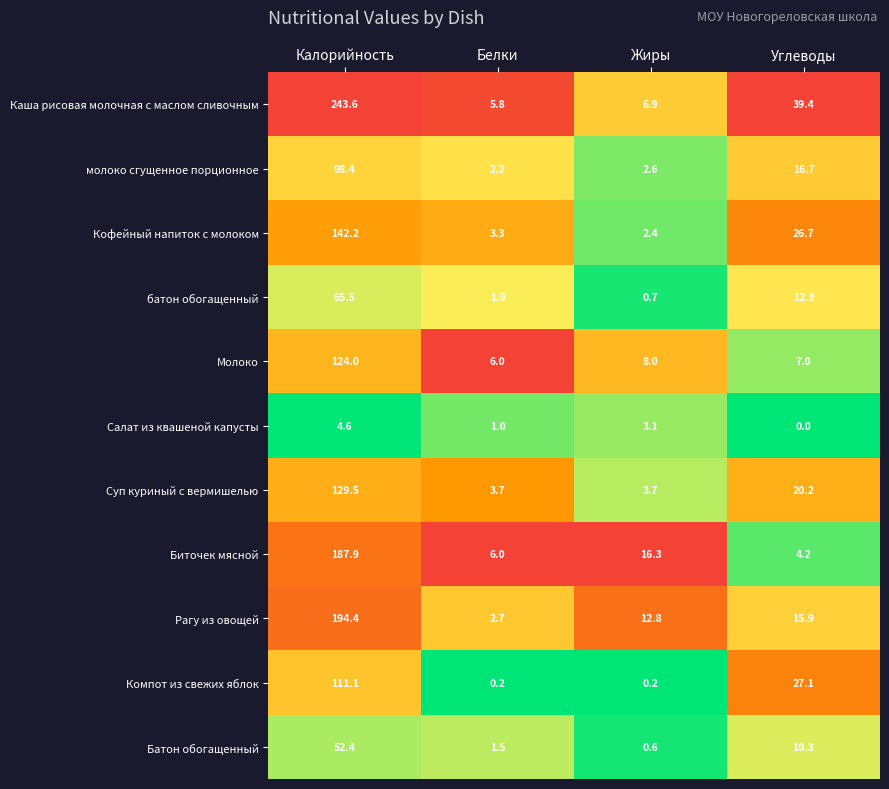

True or false: молоко сгущенное порционное has a value of 16.7 at Углеводы.

True